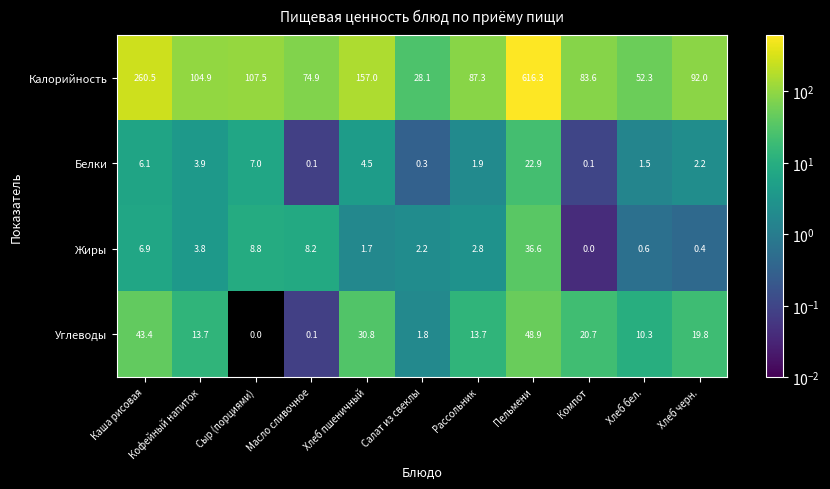

At which label is Белки closest to 11?

Сыр (порциями)